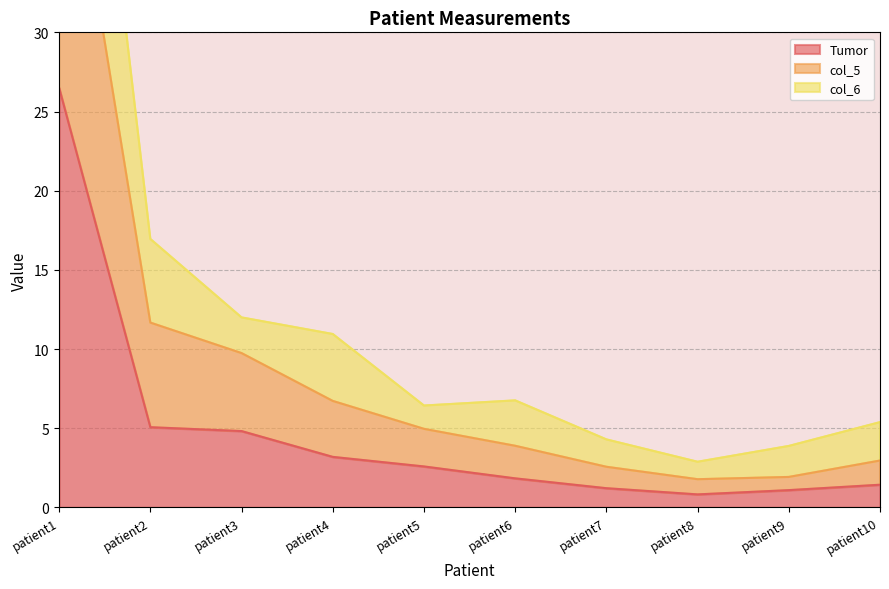

At which label is Tumor closest to 13?

patient2